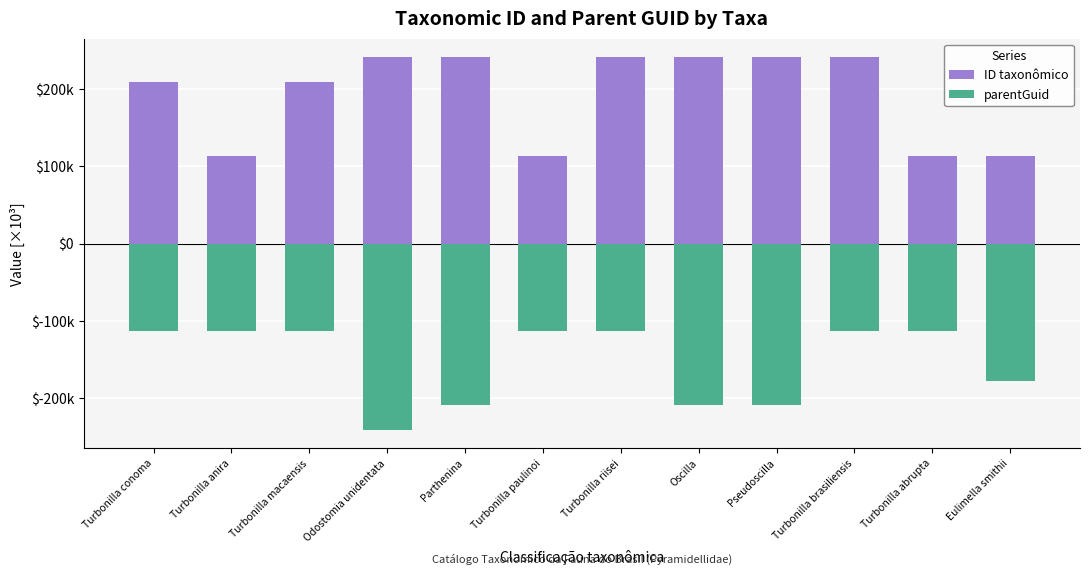

What is the smallest value displayed?

-240.4